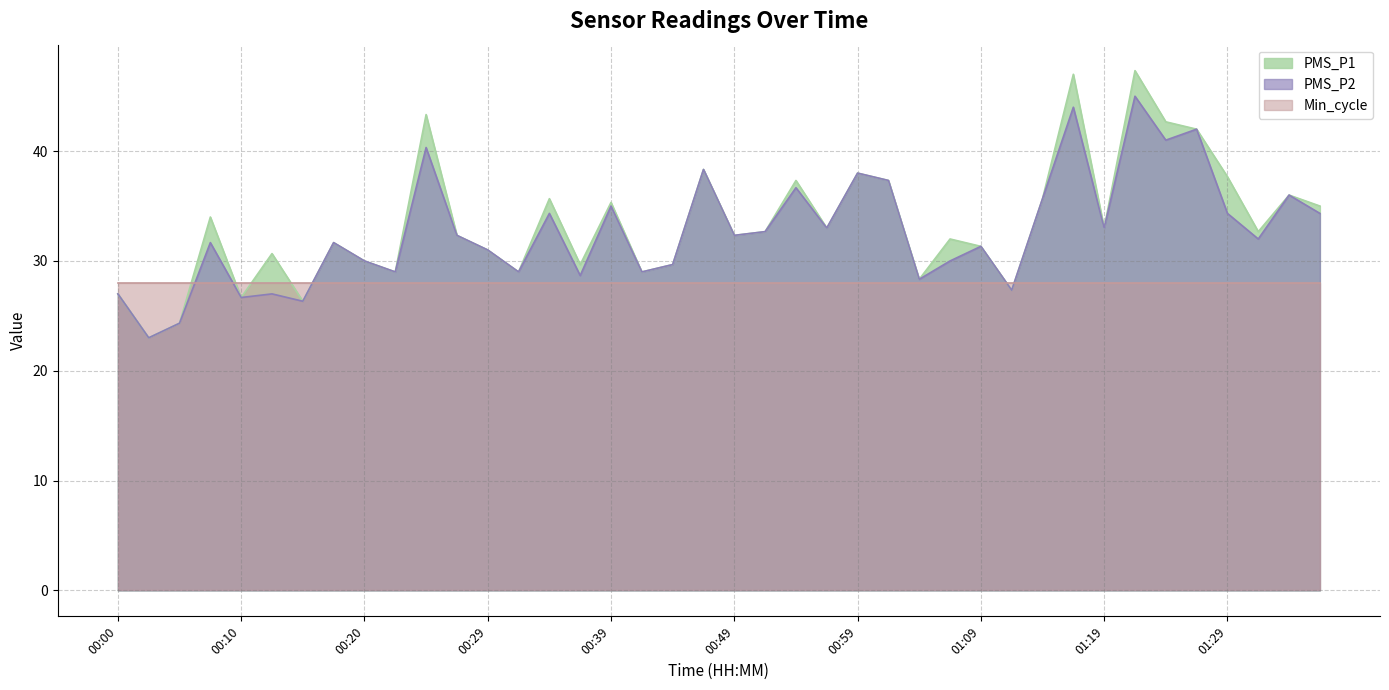

List the series in order of their peak value, highest first.

PMS_P1, PMS_P2, Min_cycle